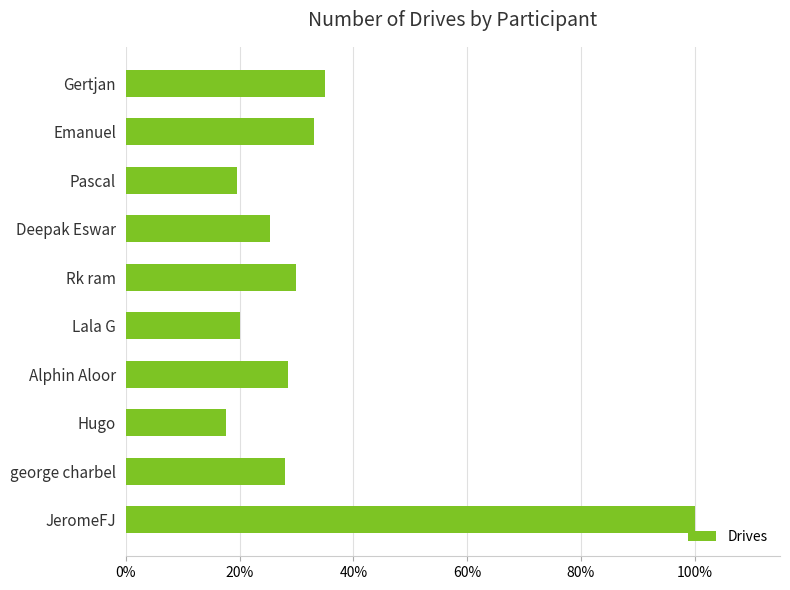

Does the chart contain any negative values?

No